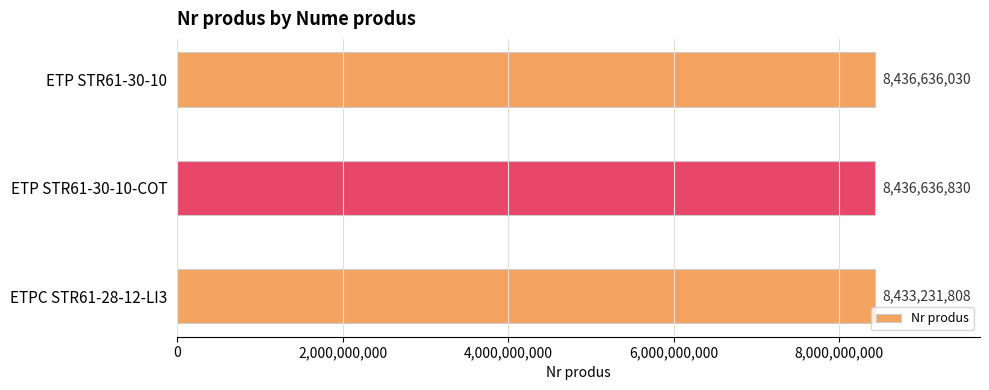

The value at ETP STR61-30-10 is 13640490285. True or false?

False